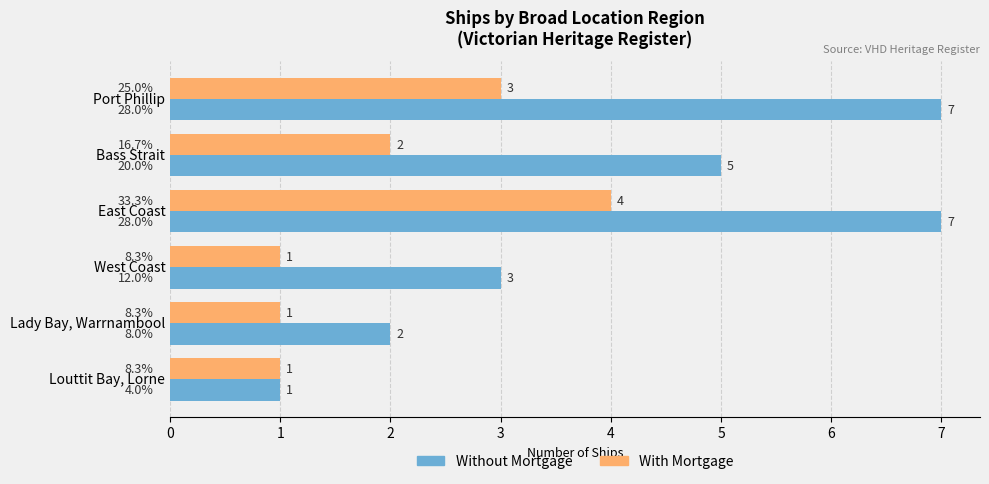

What is the greatest value displayed?

7